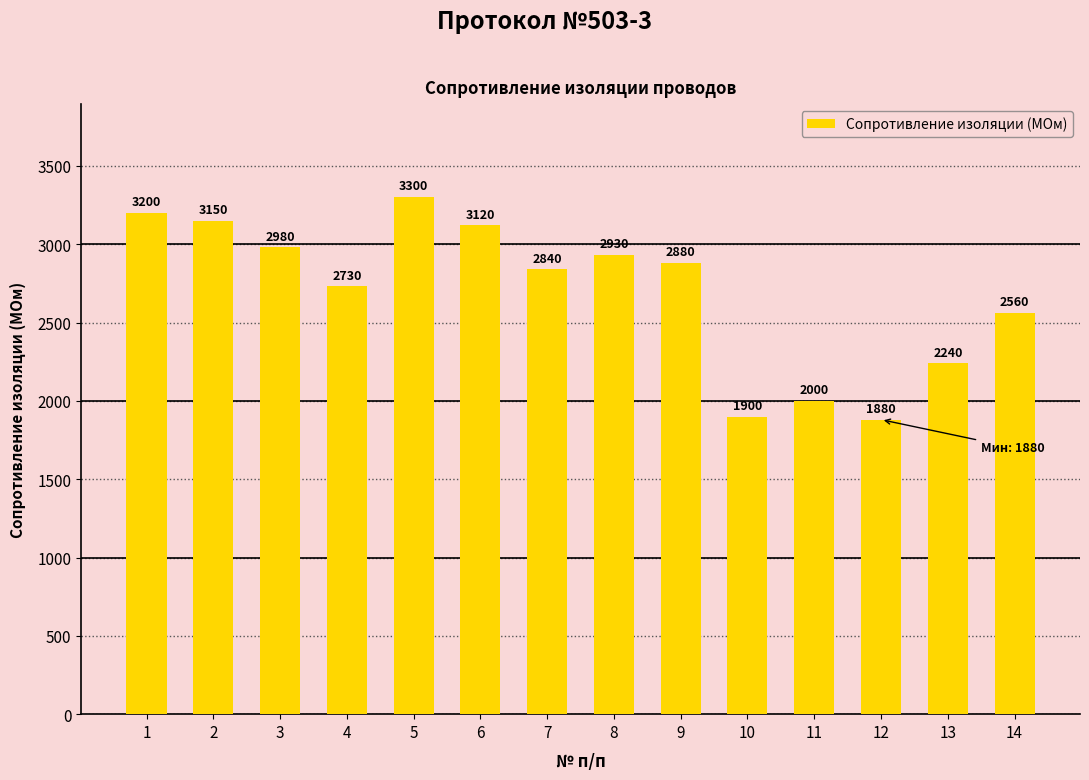

List the labels in order of value, largest first.

5, 1, 2, 6, 3, 8, 9, 7, 4, 14, 13, 11, 10, 12